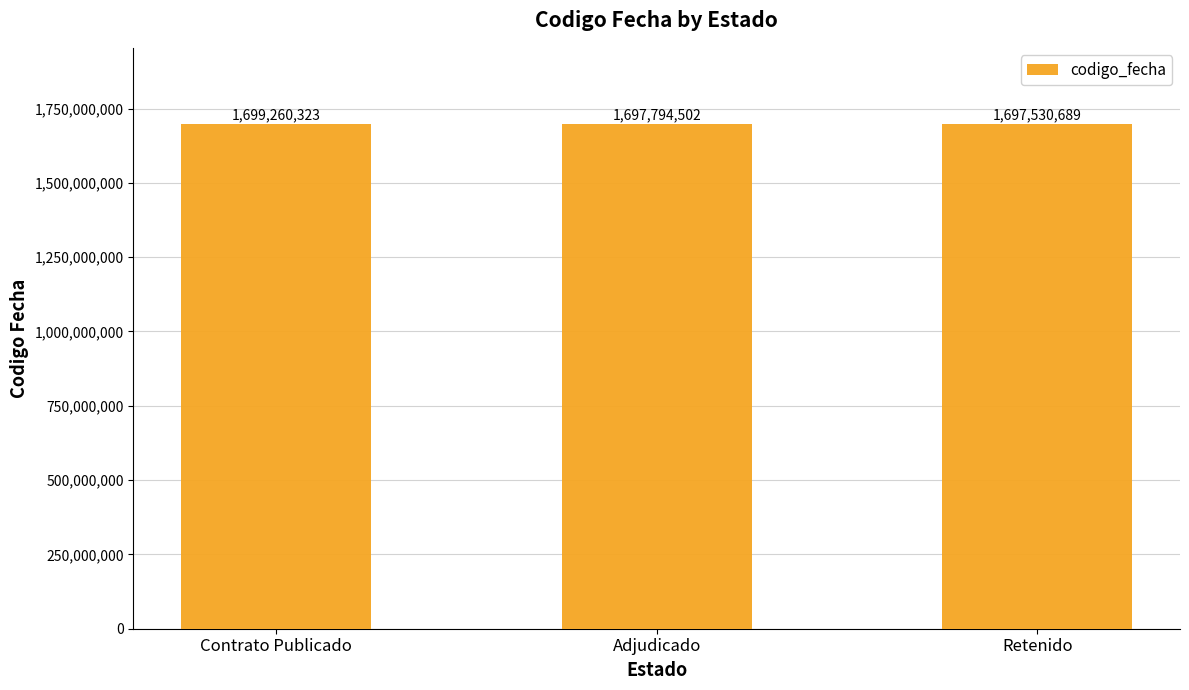

What is the change in value from Adjudicado to Retenido?

-263813